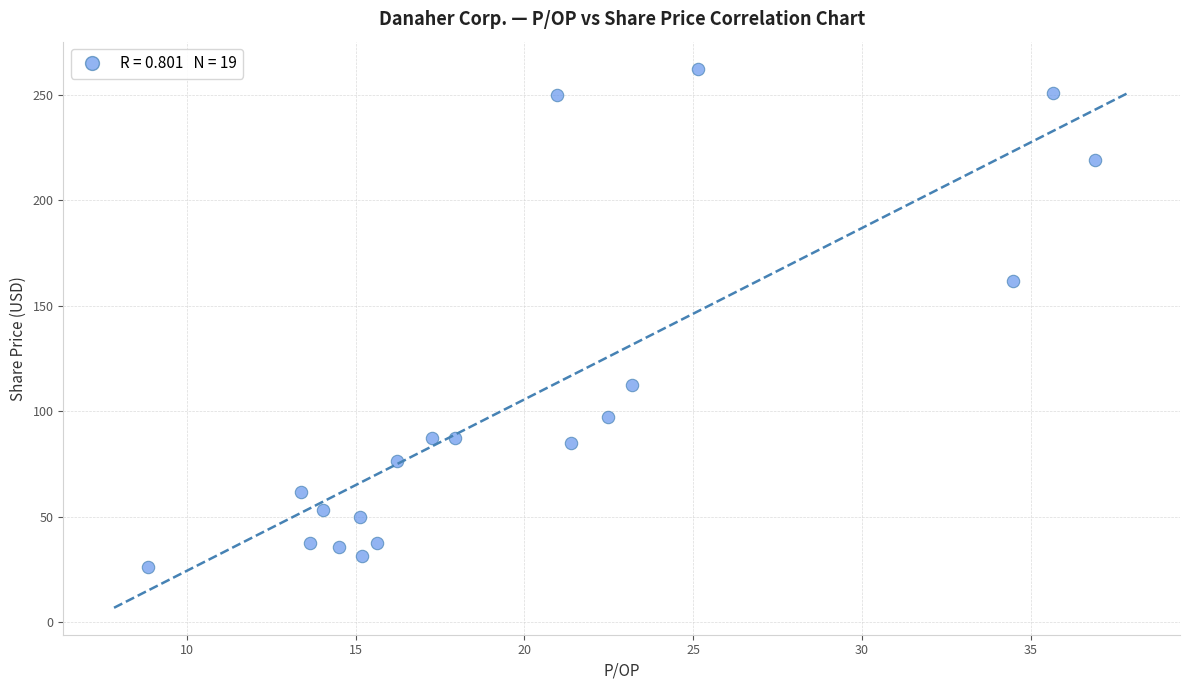

What is the range of Y values (max minus min)?

236.4